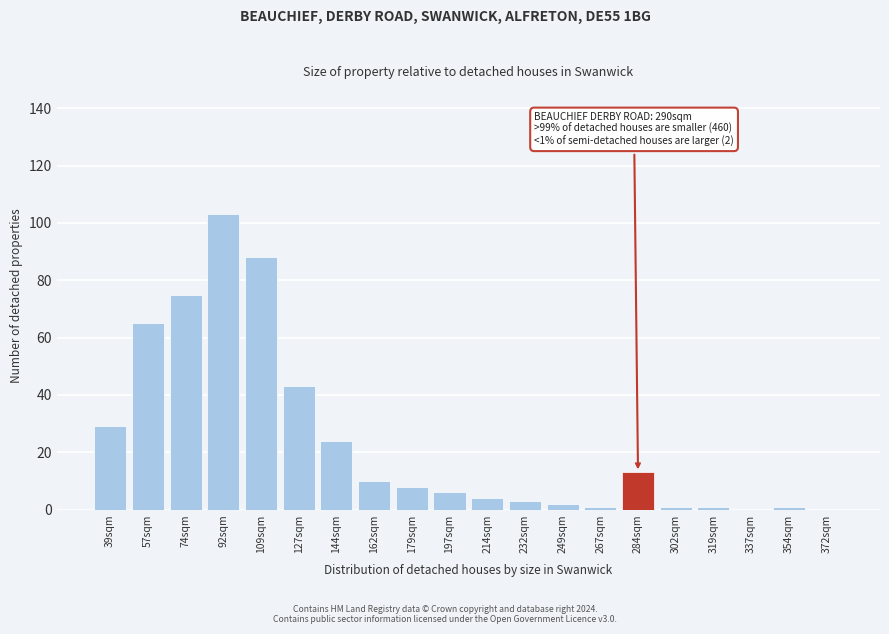

Reading right to left, list all the values displayed in this chart.

372sqm=0	354sqm=1	337sqm=0	319sqm=1	302sqm=1	284sqm=13	267sqm=1	249sqm=2	232sqm=3	214sqm=4	197sqm=6	179sqm=8	162sqm=10	144sqm=24	127sqm=43	109sqm=88	92sqm=103	74sqm=75	57sqm=65	39sqm=29